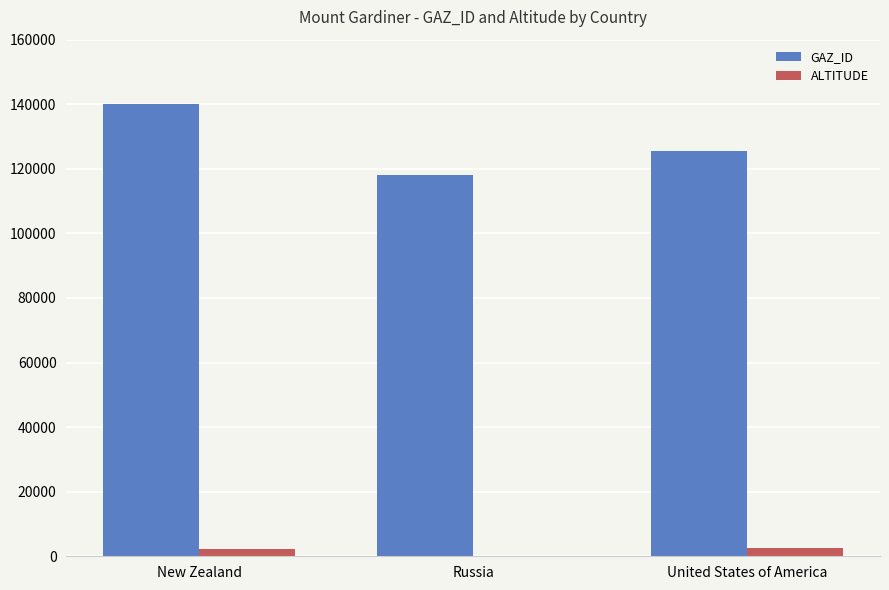

Which series changed the most between New Zealand and Russia?

GAZ_ID